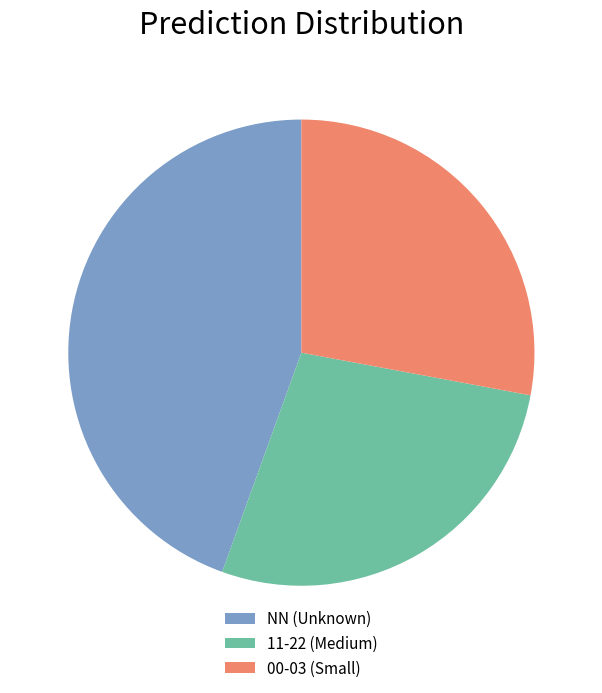

Which category has the biggest portion of the pie?

NN (Unknown)